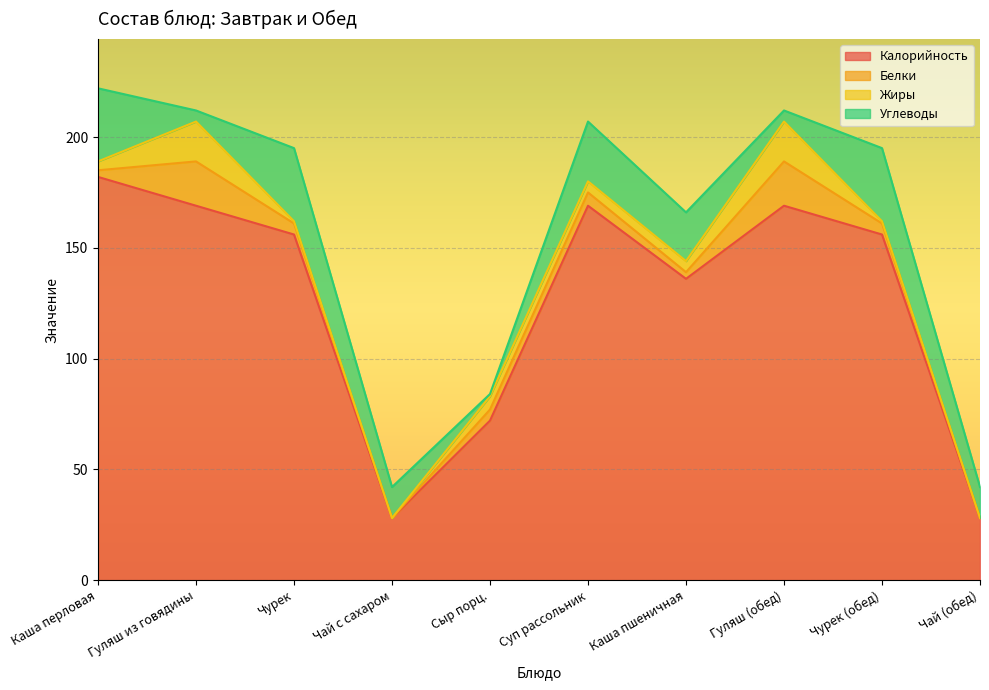

Where is Белки nearest to the value 10?

Суп рассольник